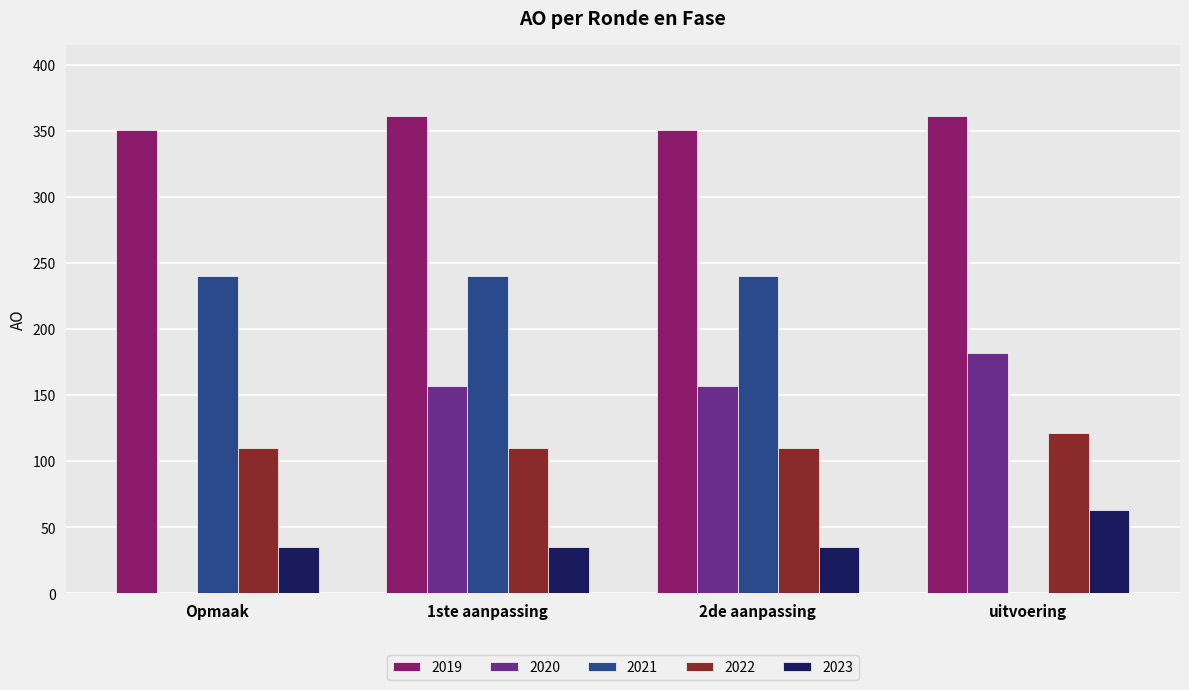

Count the number of data series in this chart.

5